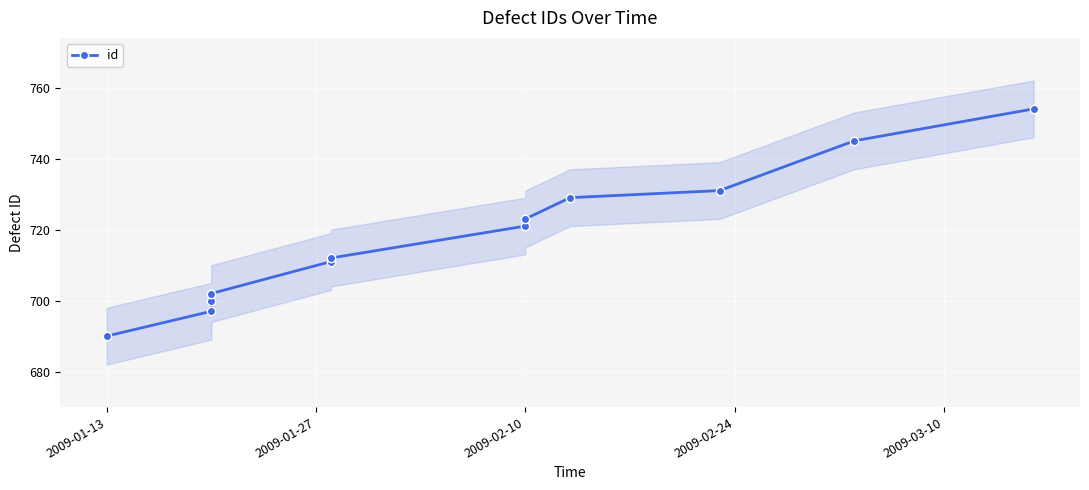

True or false: there are more than 0 points higher than both neighbors.

False